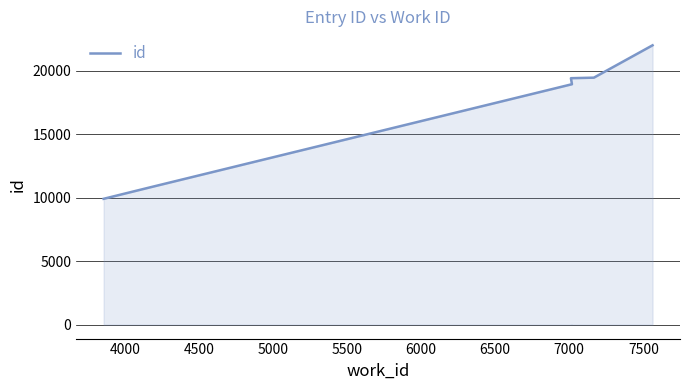

Reading right to left, transcribe all the data shown in this chart.

21995	19447	19405	18930	10805	9907